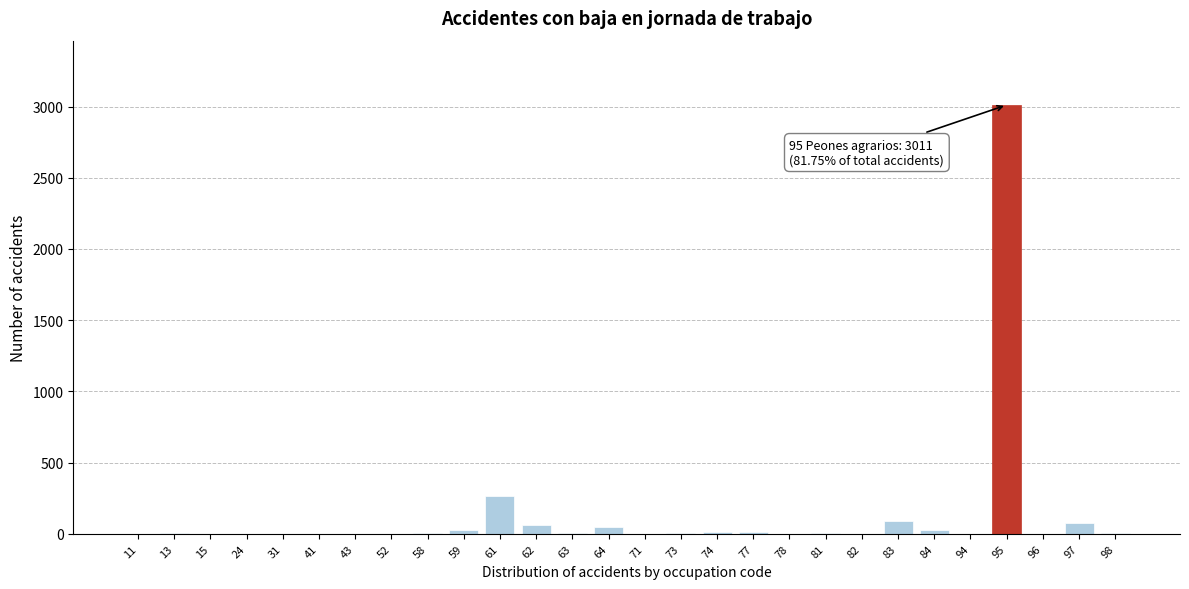

What is the sum of all values?

3683